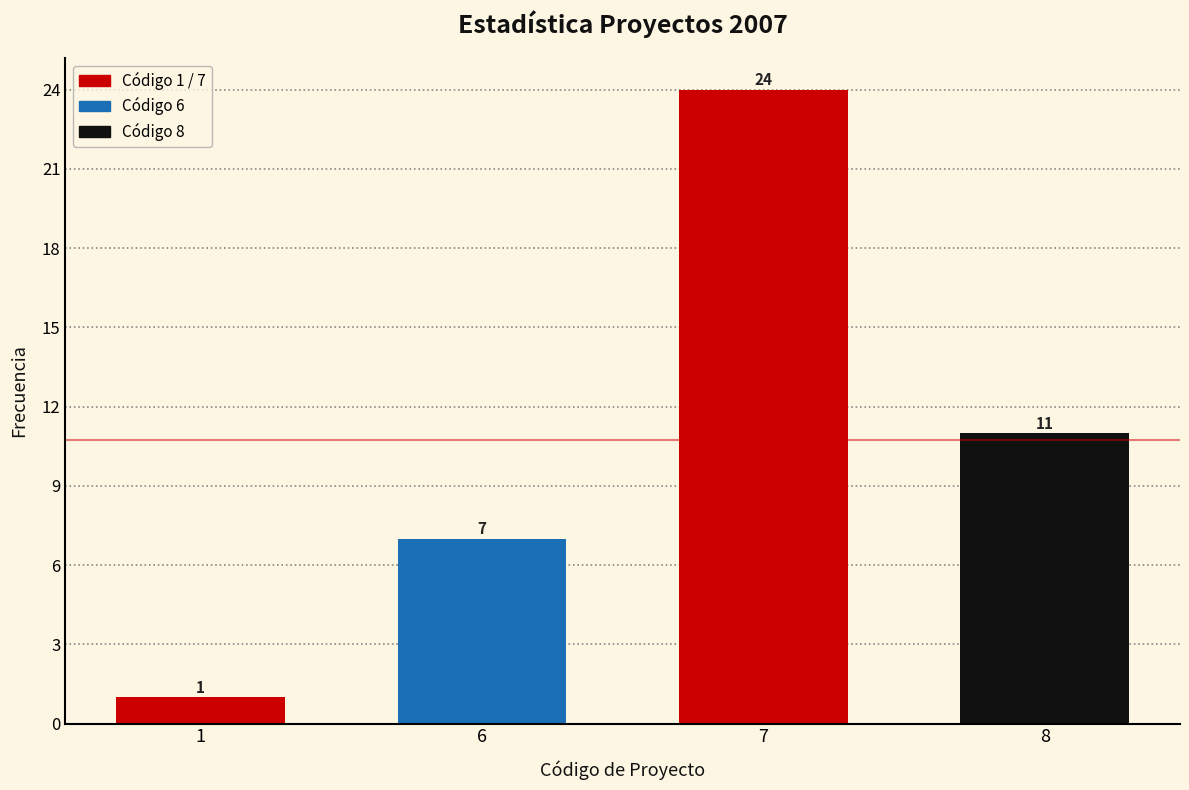

Reading left to right, what are all the values shown in this chart?

1	7	24	11